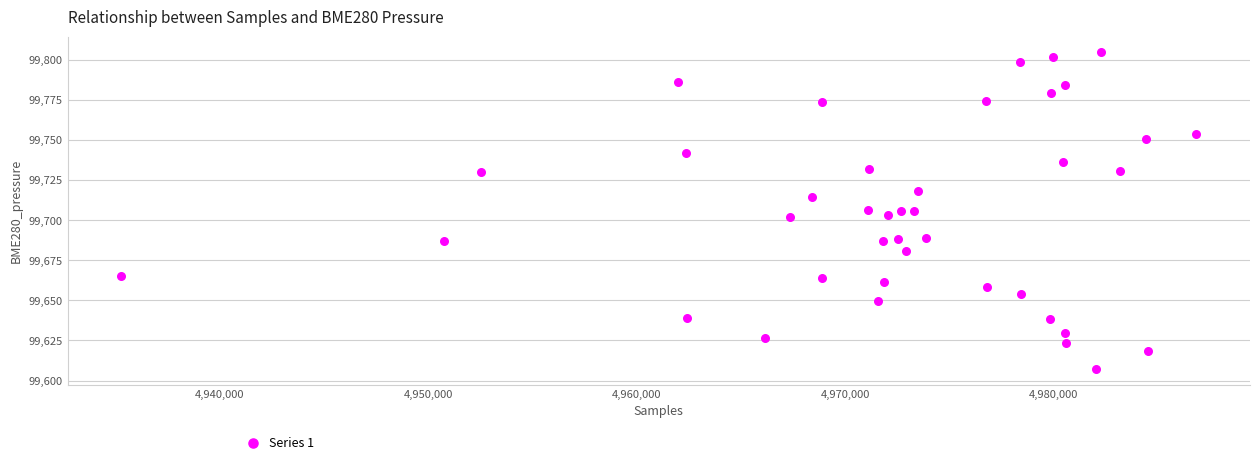

What is the range of X values (max minus min)?

51516.0